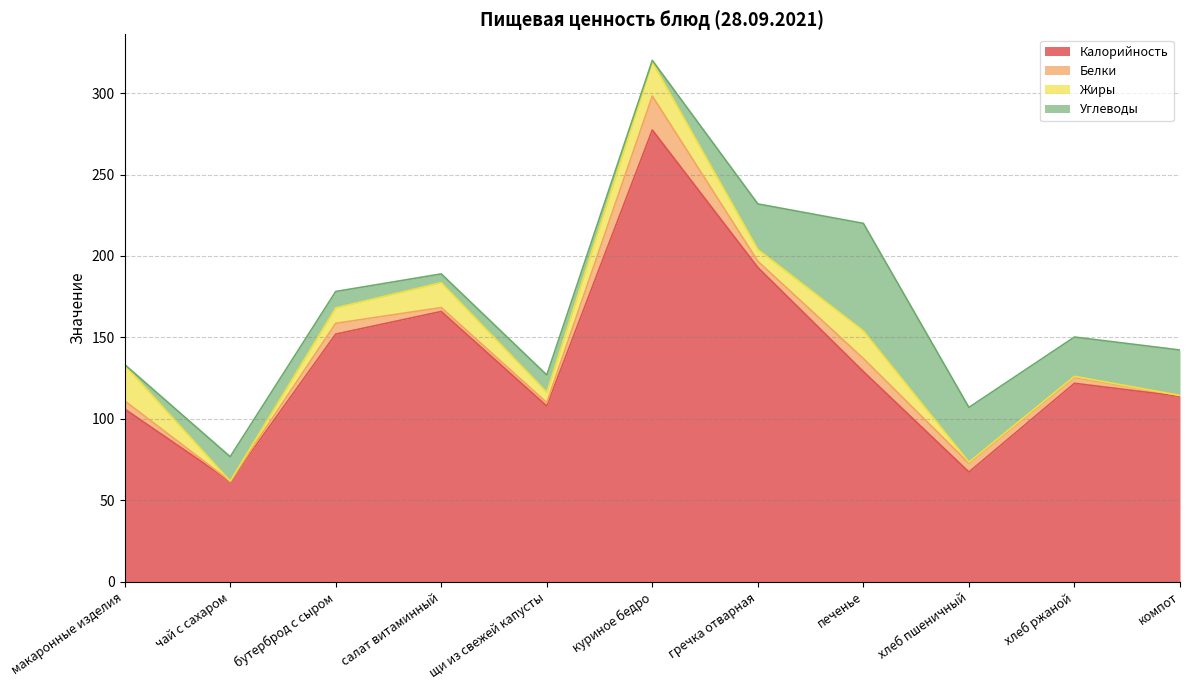

Reading left to right, extract all data points from this chart.

Калорийность: макаронные изделия=106.0	чай с сахаром=61.6	бутерброд с сыром=152.0	салат витаминный=165.9	щи из свежей капусты=107.8	куриное бедро=277.4	гречка отварная=192.9	печенье=129.0	хлеб пшеничный=67.3	хлеб ржаной=121.8	компот=113.8
Белки: макаронные изделия=5.0	чай с сахаром=0.1	бутерброд с сыром=6.6	салат витаминный=2.4	щи из свежей капусты=2.1	куриное бедро=20.8	гречка отварная=3.8	печенье=8.0	хлеб пшеничный=5.4	хлеб ржаной=3.6	компот=0.6
Жиры: макаронные изделия=22.0	чай с сахаром=0.0	бутерброд с сыром=9.5	салат витаминный=15.3	щи из свежей капусты=6.3	куриное бедро=20.8	гречка отварная=7.3	печенье=17.0	хлеб пшеничный=0.7	хлеб ржаной=0.7	компот=0.0
Углеводы: макаронные изделия=0.3	чай с сахаром=15.0	бутерброд с сыром=10.1	салат витаминный=5.4	щи из свежей капусты=10.6	куриное бедро=1.1	гречка отварная=27.9	печенье=66.0	хлеб пшеничный=33.6	хлеб ржаной=24.1	компот=27.9